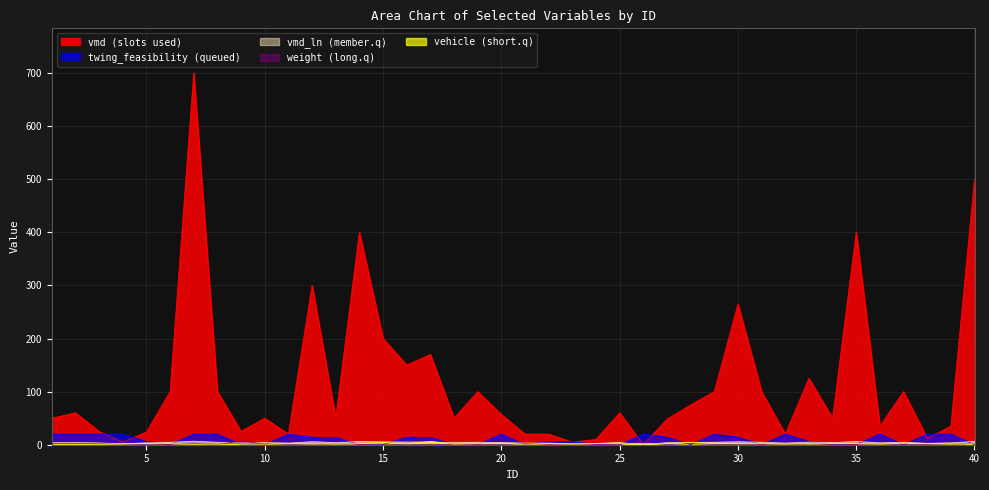

What is the difference between the highest and lowest values at 40?

500.0